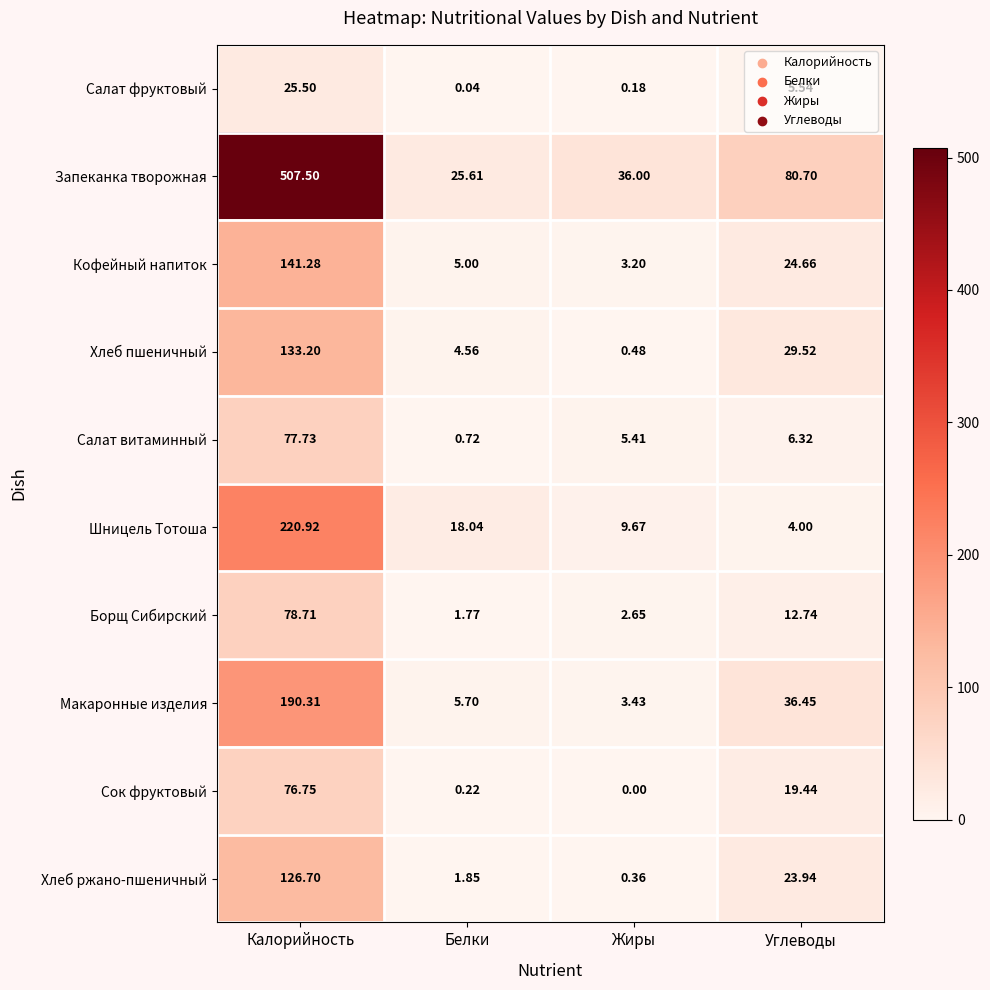

Between Белки and Жиры, which series saw the biggest shift?

Запеканка творожная